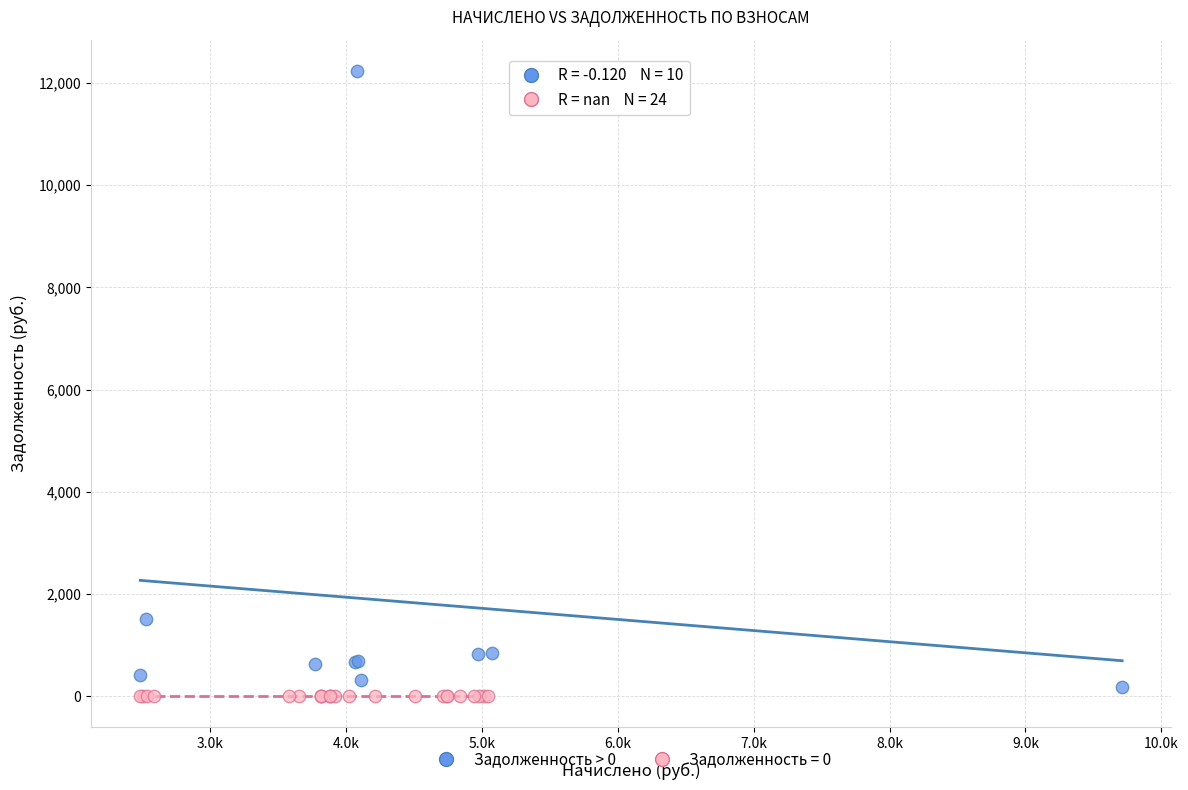

Which series contains the highest Y value?

Задолженность > 0